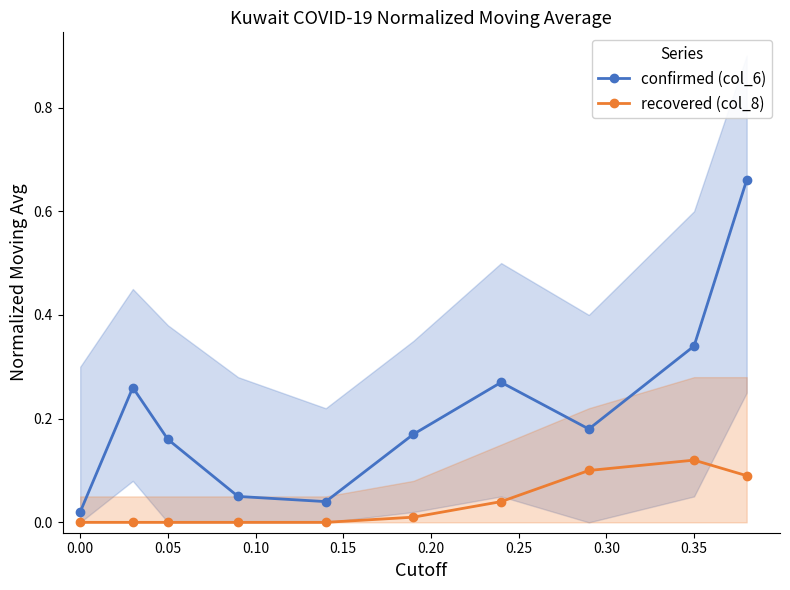

True or false: confirmed (col_6) and recovered (col_8) cross at least once.

False